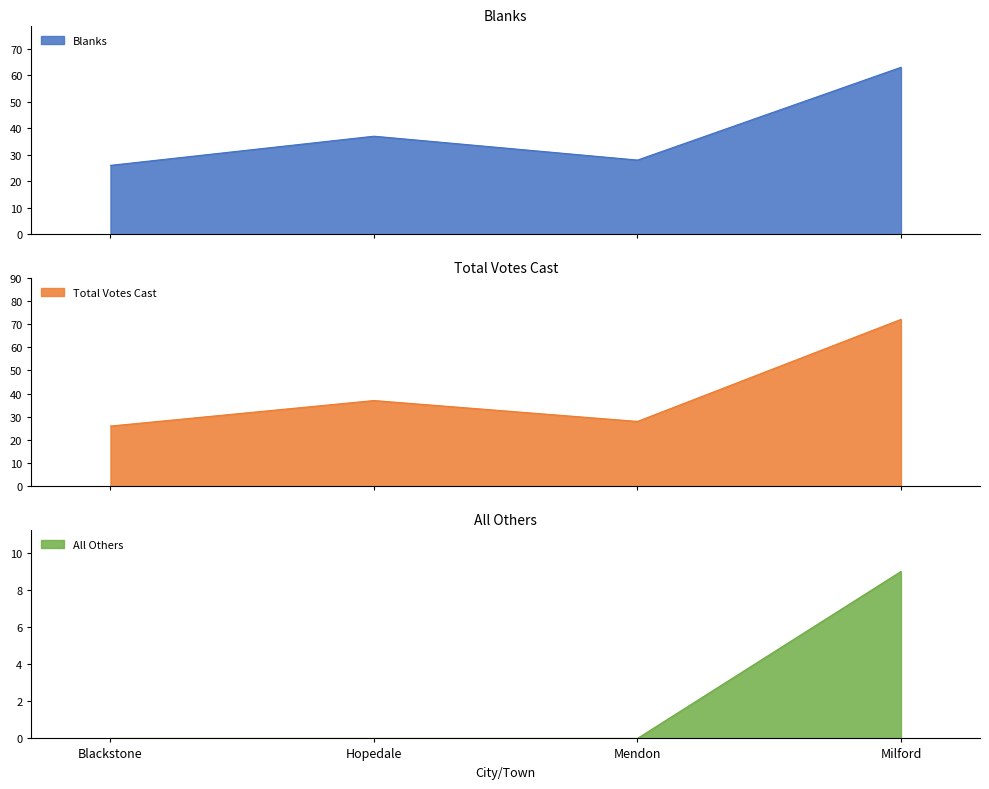

How many interior local peaks does the Blanks series have?

1